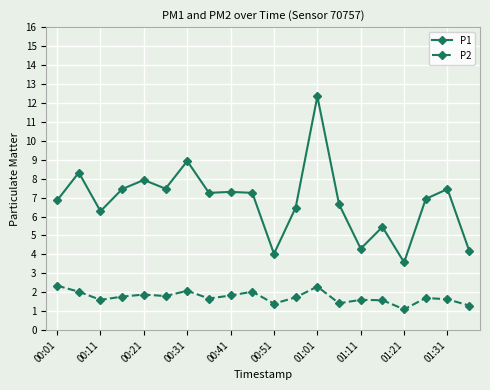

How many categories are shown in the chart?

20